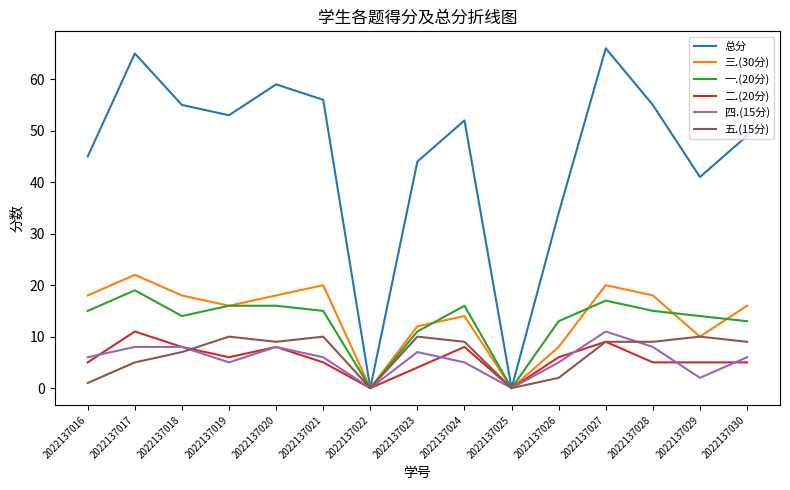

What is the approximate value of 一.(20分) at 2022137018, to the nearest 5?

15